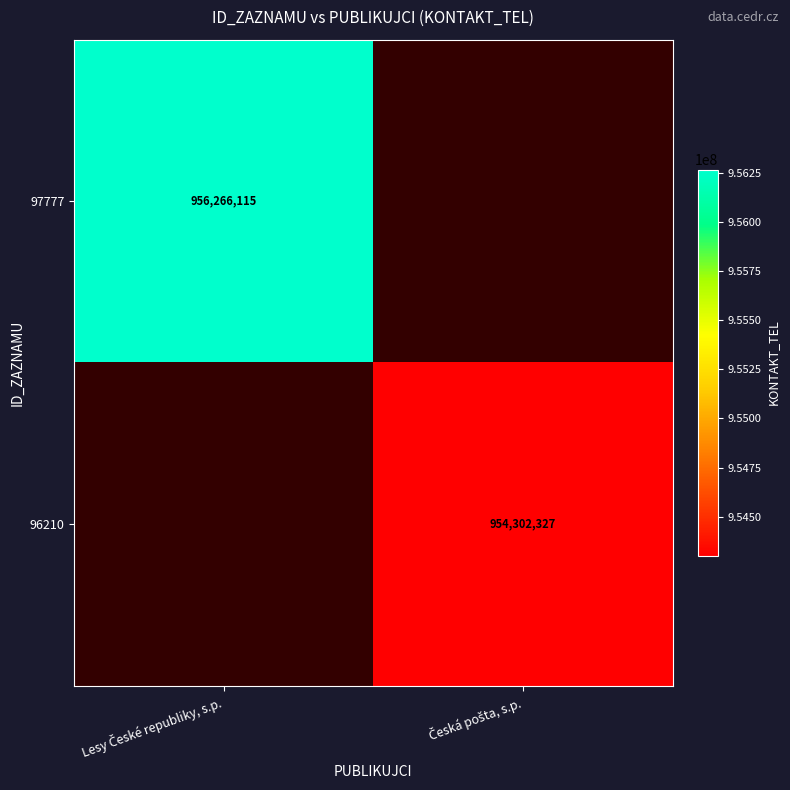

List the labels in order of 96210 value, smallest first.

Lesy České republiky, s.p., Česká pošta, s.p.